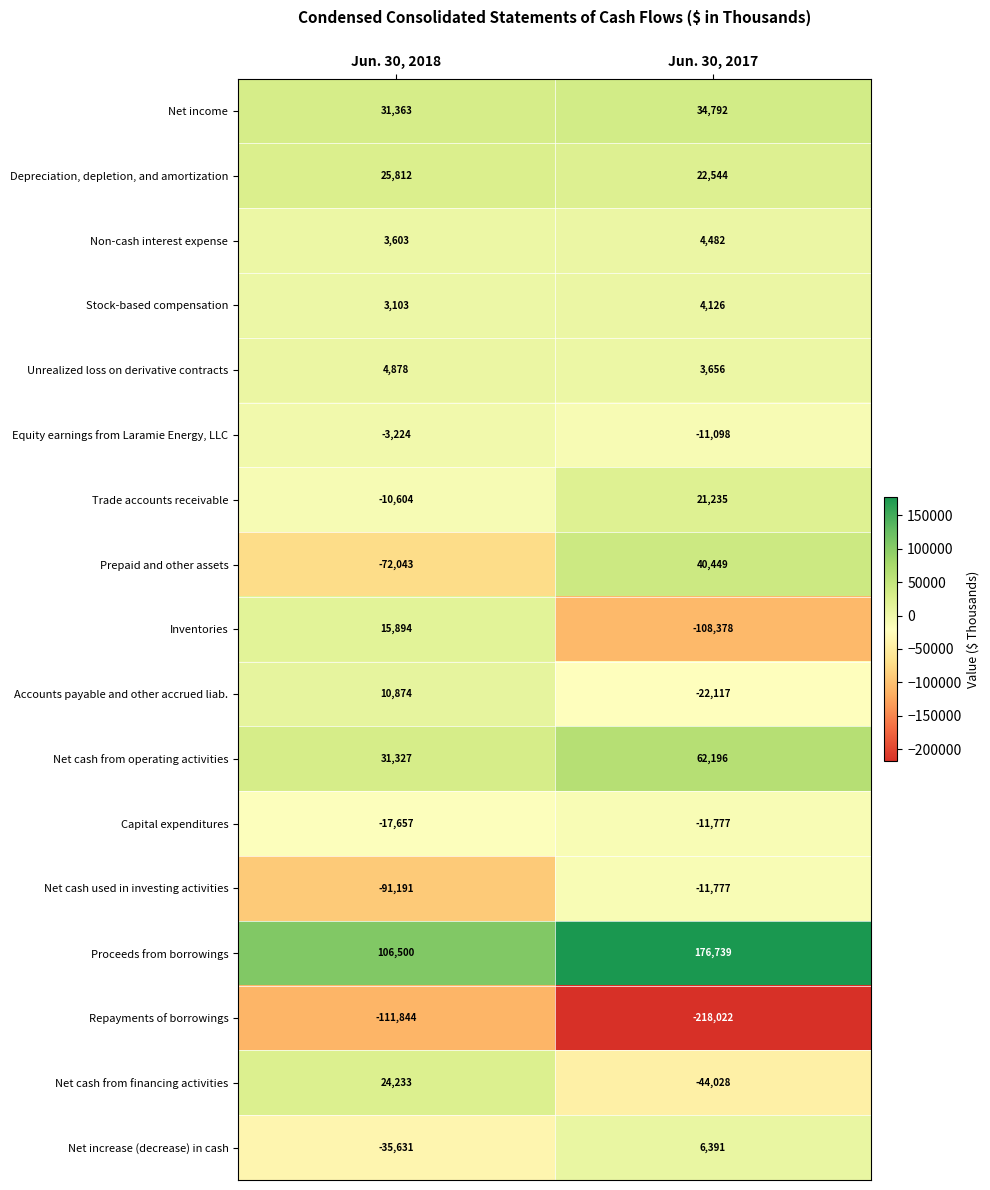

Where is Net cash from operating activities nearest to the value 46761?

Jun. 30, 2018